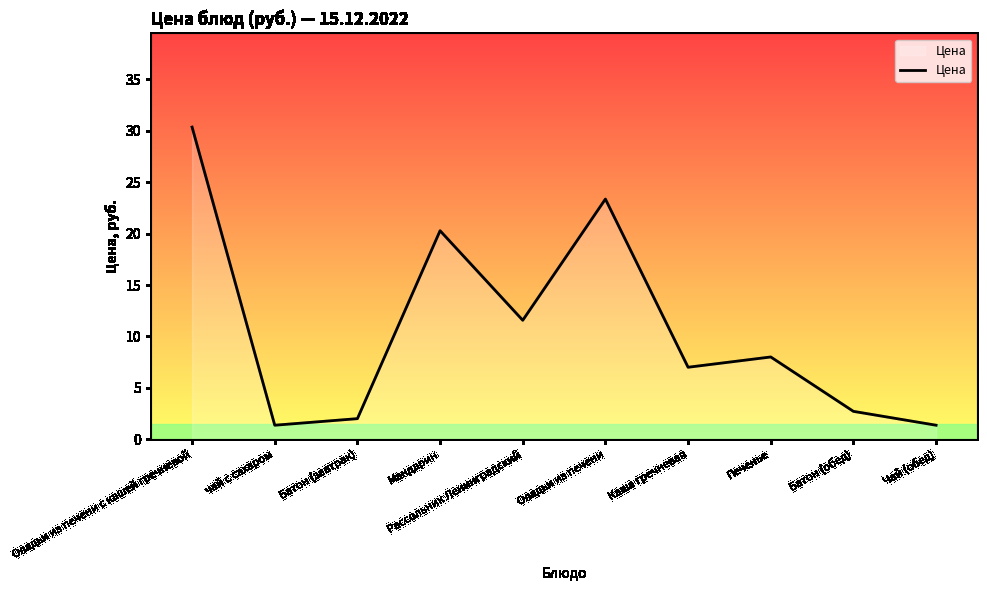

Is this an area chart (filled region under the line)?

No